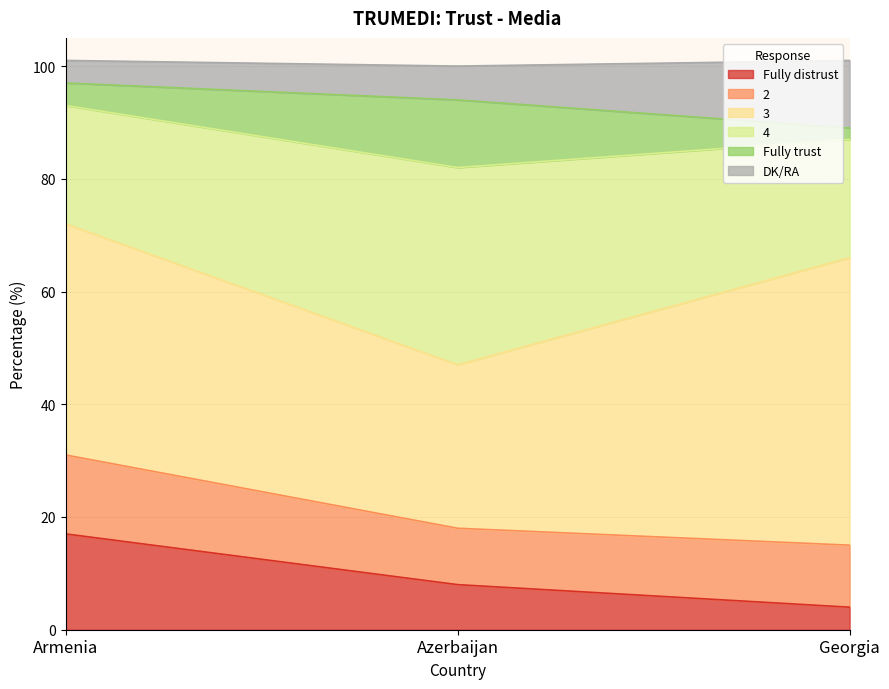

What is the total value across all series at Azerbaijan?

100